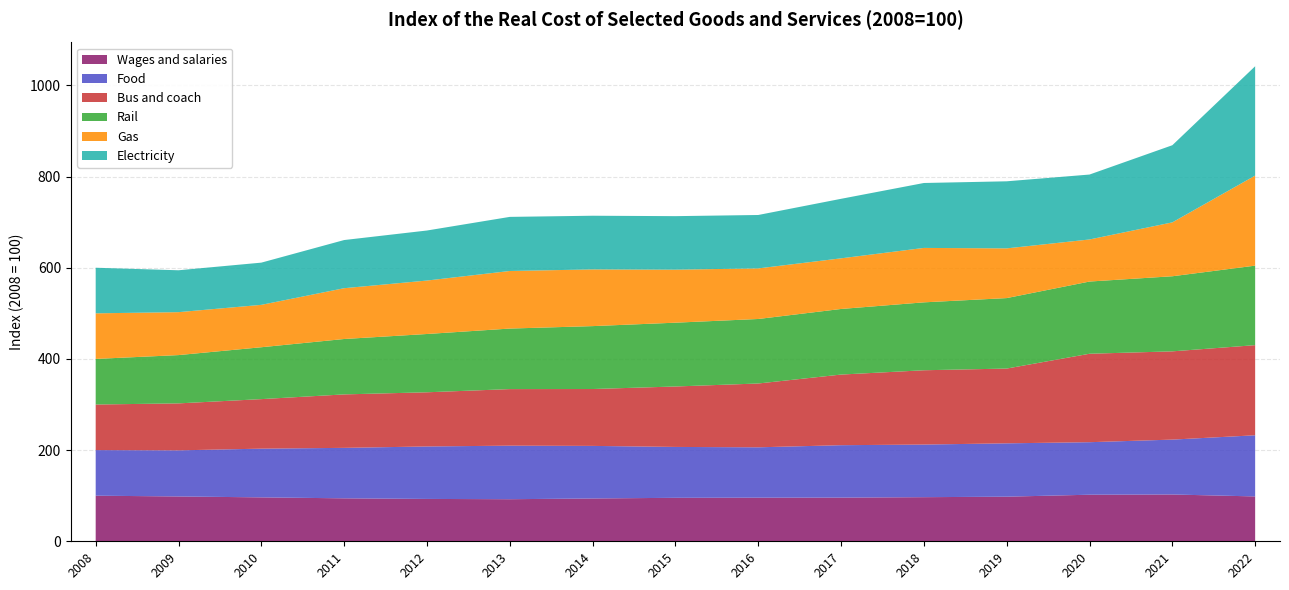

Reading left to right, extract all data points from this chart.

Wages and salaries: 100.0	98.3	96.3	94.2	92.9	92.3	93.9	95.4	95.7	95.8	96.7	97.8	102.1	102.7	98.4
Food: 100.0	101.1	106.9	110.7	115.1	117.5	115.3	111.6	110.5	115.0	115.4	117.0	115.2	120.4	134.1
Bus and coach: 100.0	103.0	108.6	117.2	118.8	124.1	124.7	132.6	140.0	154.9	163.0	164.0	194.0	193.6	197.7
Rail: 100.0	105.9	113.8	121.5	127.8	132.8	138.0	139.9	141.5	143.9	148.9	154.6	158.4	164.7	174.4
Gas: 100.0	94.2	93.0	111.4	117.2	126.3	124.4	116.3	110.9	111.1	119.4	109.0	92.3	118.2	197.5
Electricity: 100.0	91.9	92.6	105.6	109.8	118.7	117.7	117.4	117.2	130.6	142.4	147.1	142.4	169.2	239.8